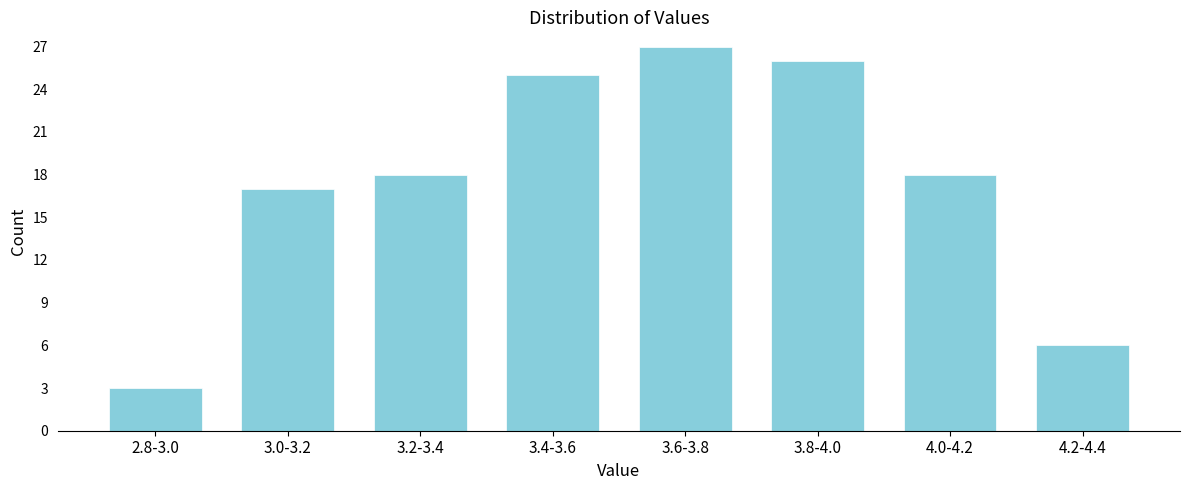

Reading right to left, what are all the values shown in this chart?

6	18	26	27	25	18	17	3